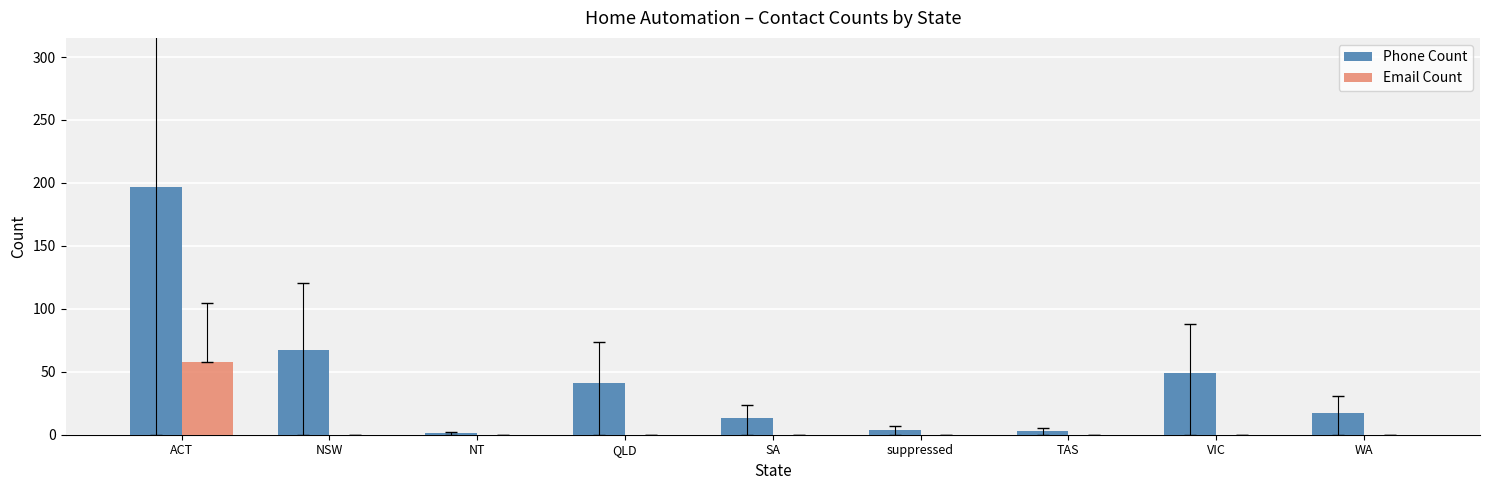

The value of Email Count at QLD is 0. True or false?

True